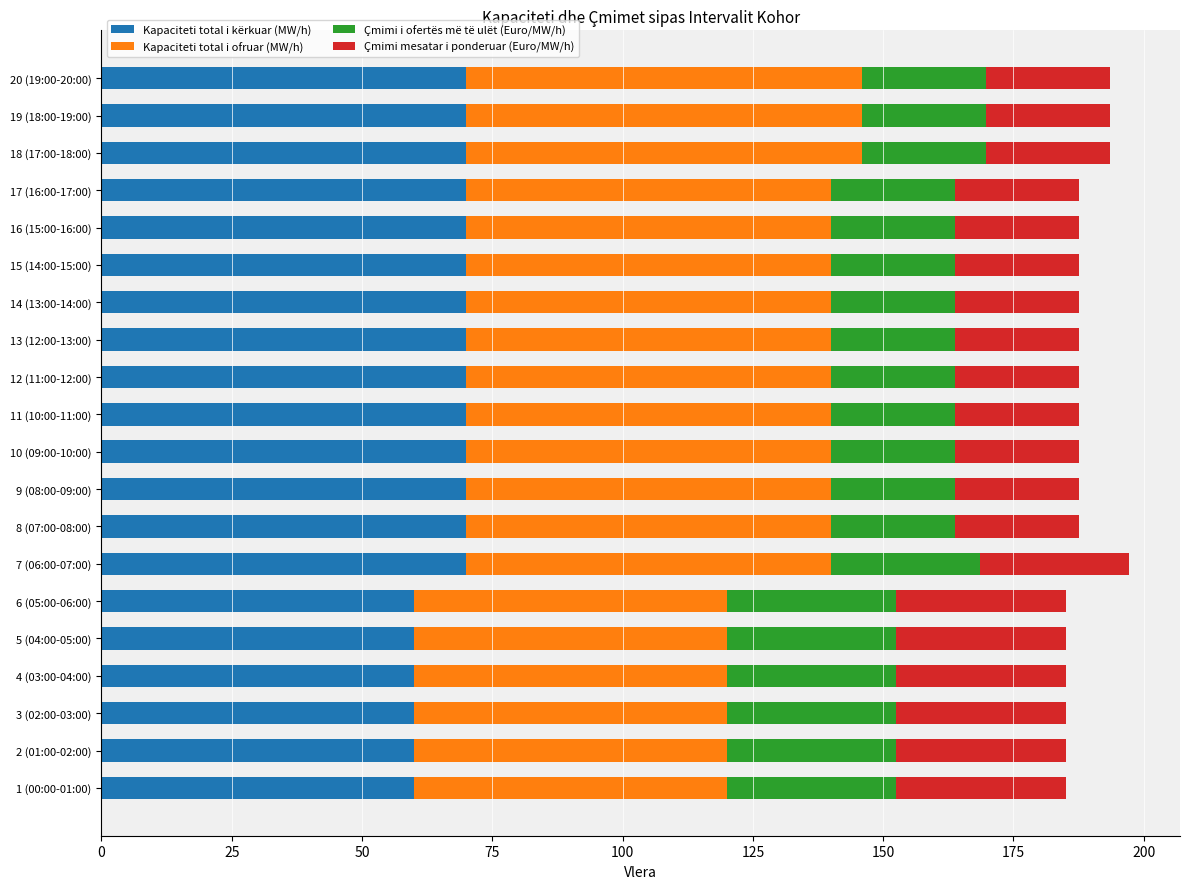

What is the total value across all series at 16 (15:00-16:00)?

187.6